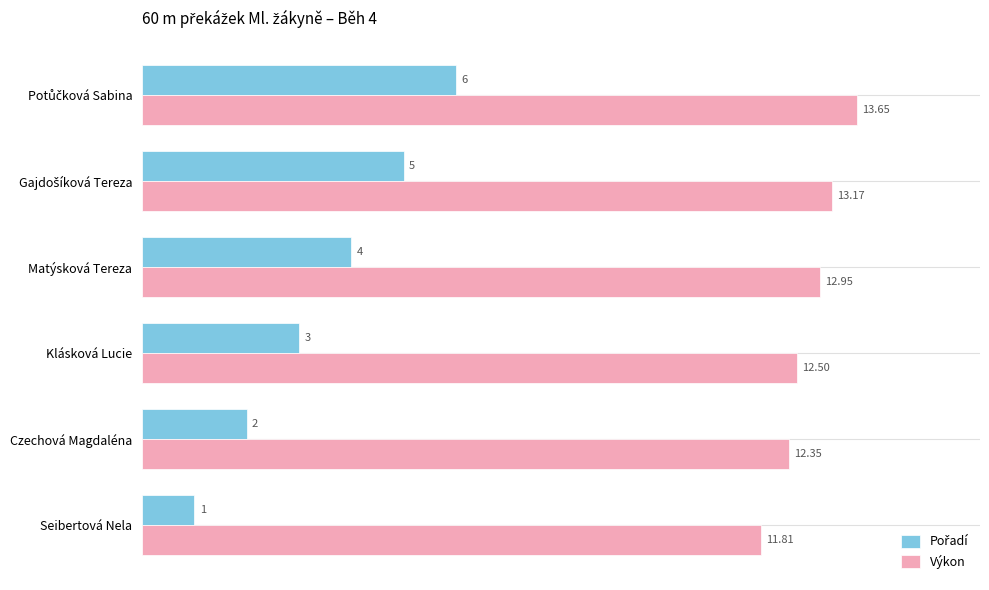

At how many categories does at least one series exceed 11?

6